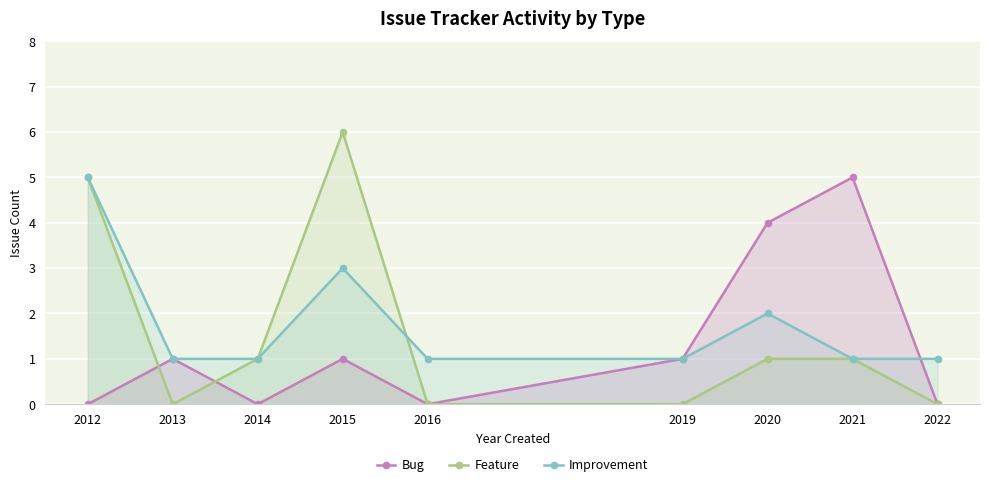

How many lines are shown in the chart?

3